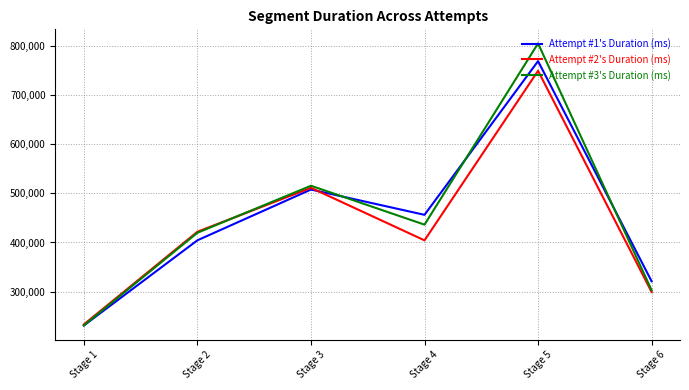

At how many categories does at least one series exceed 295008?

5